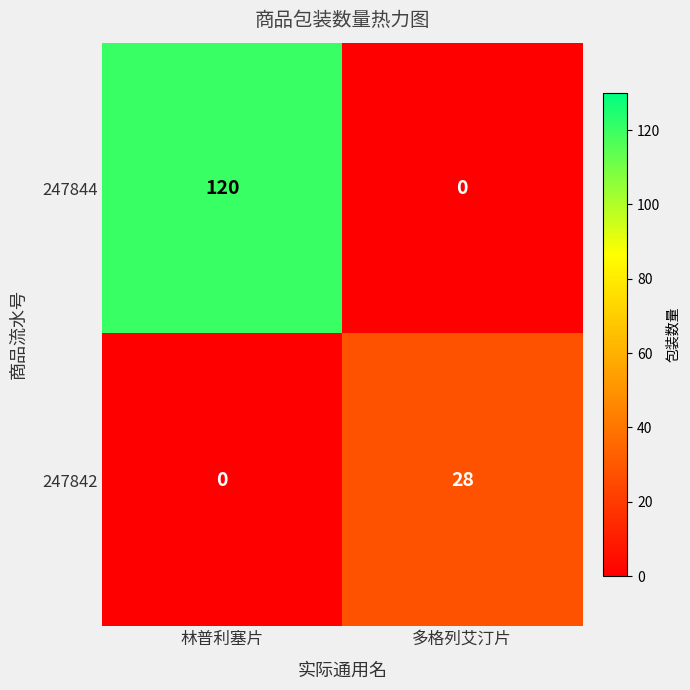

What is the total value across all series at 多格列艾汀片?

28